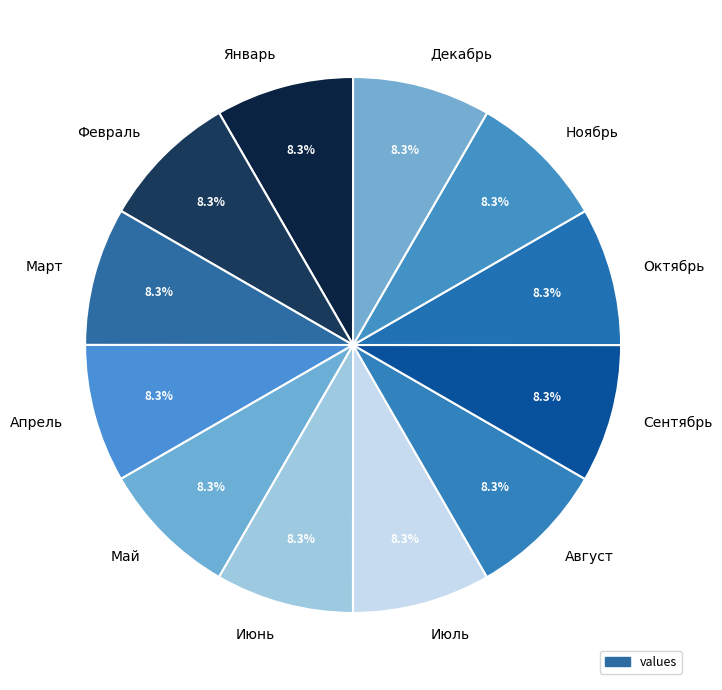

What percentage is NOT represented by Апрель?

91.7%